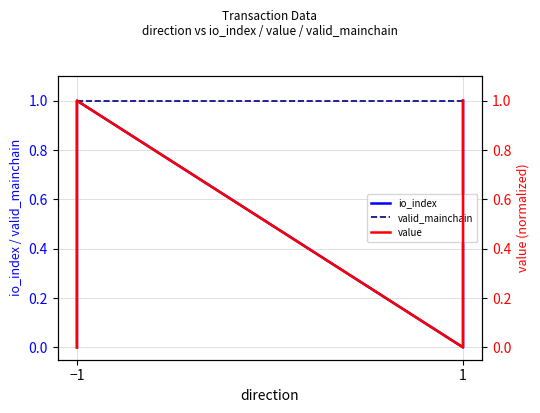

True or false: value has more than 1 interior local peaks.

False